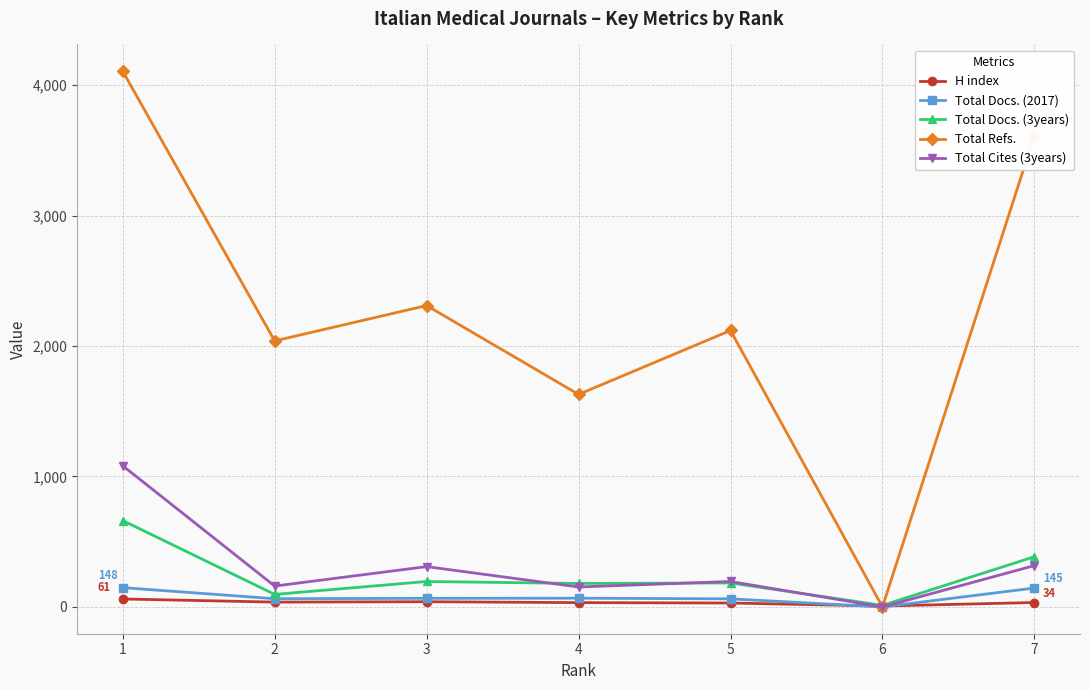

What is the difference between the highest and lowest values at 6?

12